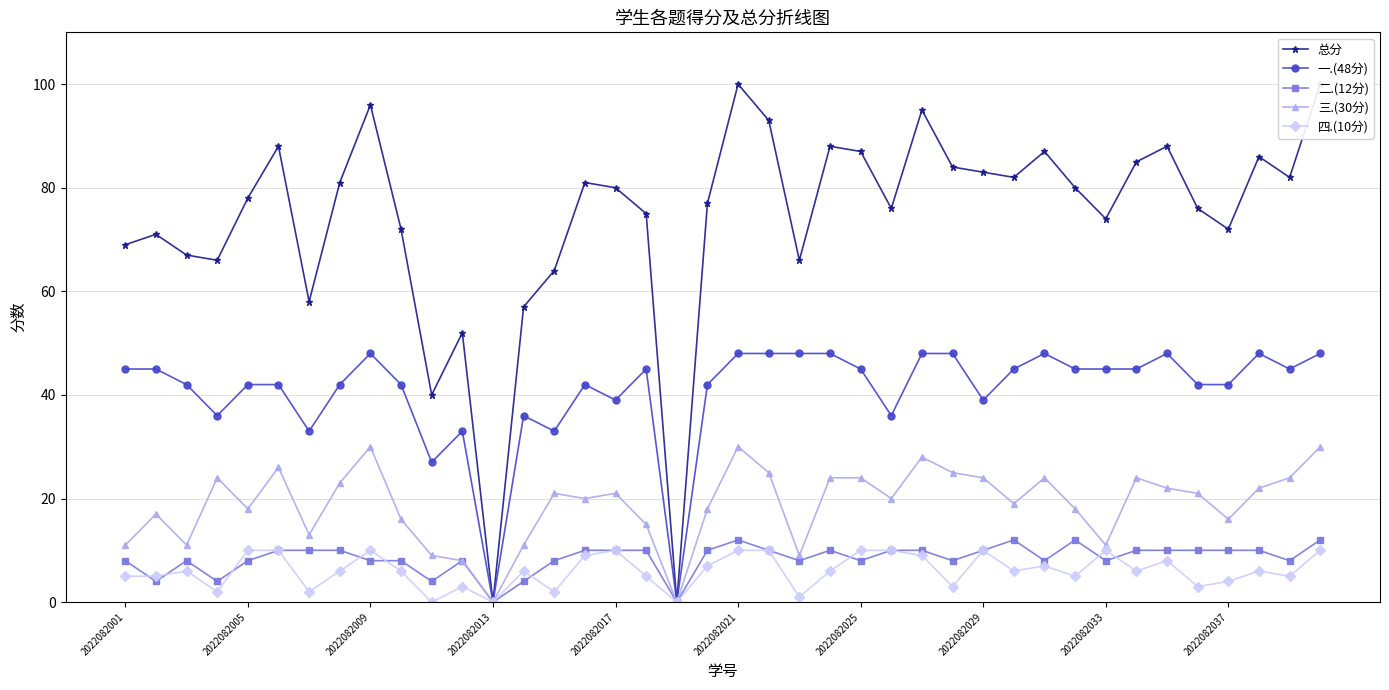

What is the difference between the highest and lowest values at 22?

65